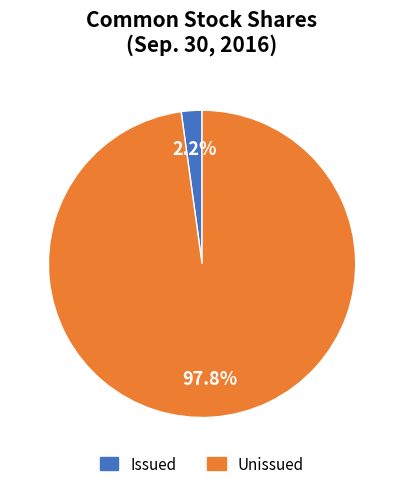

Is there any slice that represents more than half of the pie?

Yes